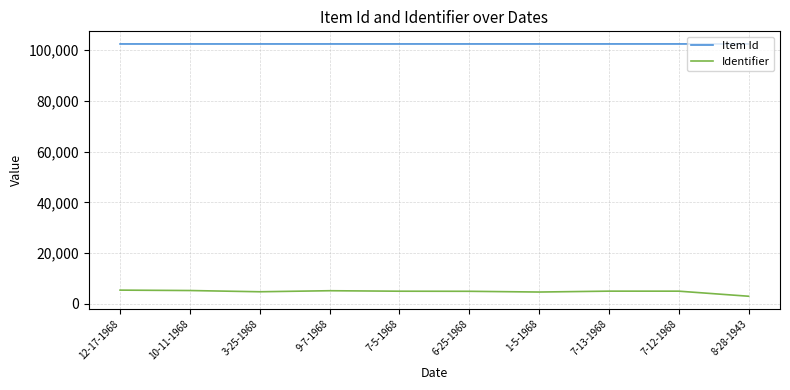

Rank the series at 7-13-1968 from lowest to highest value.

Identifier, Item Id